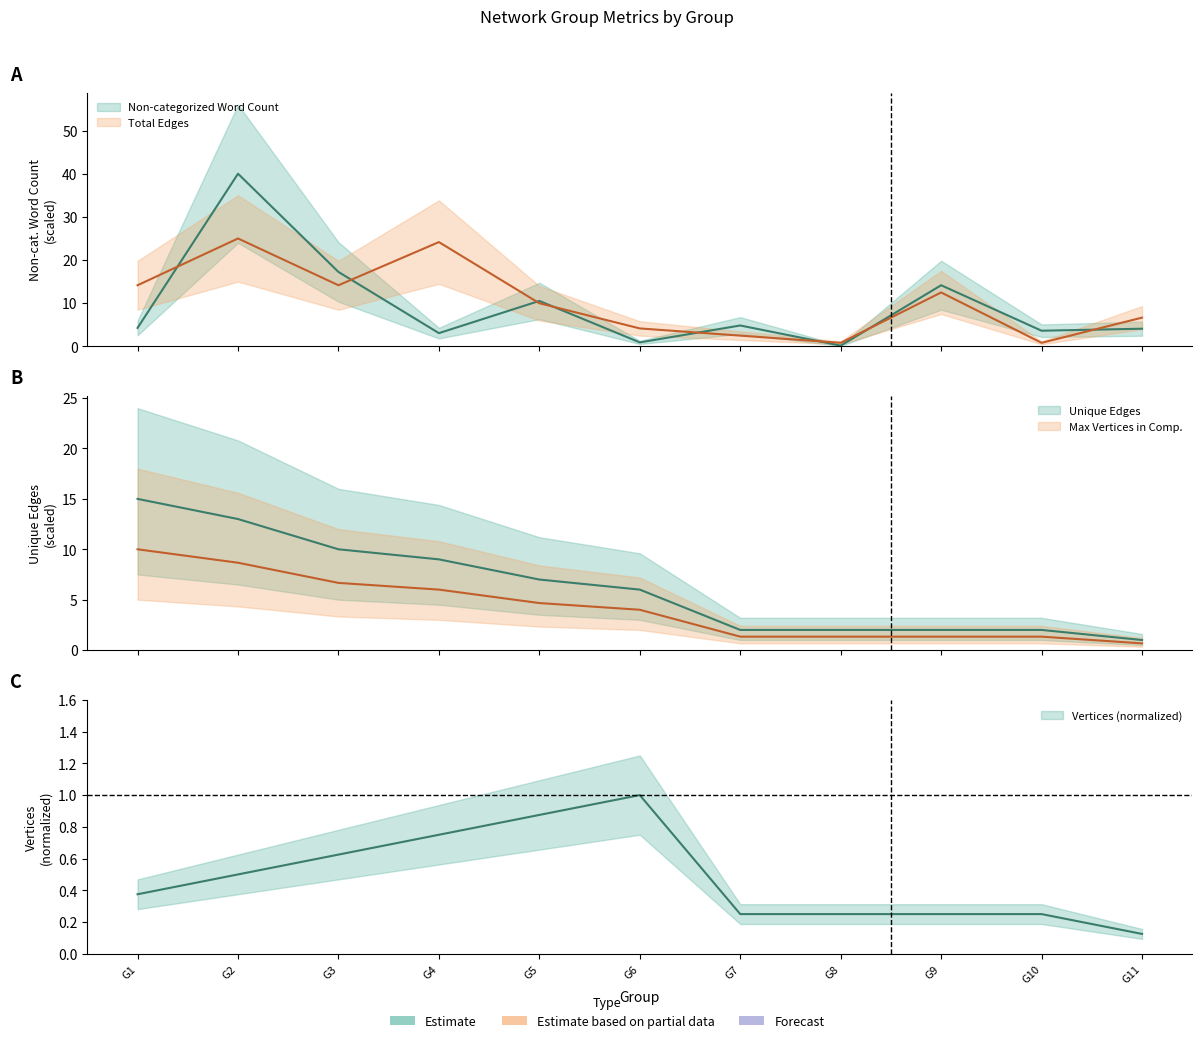

What is the greatest value displayed?

40.0